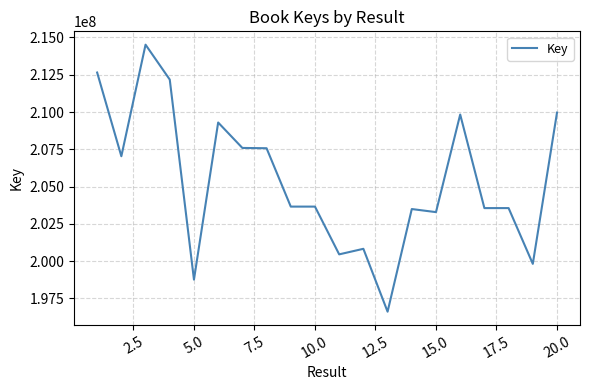

What is the maximum value shown in the chart?

214517940